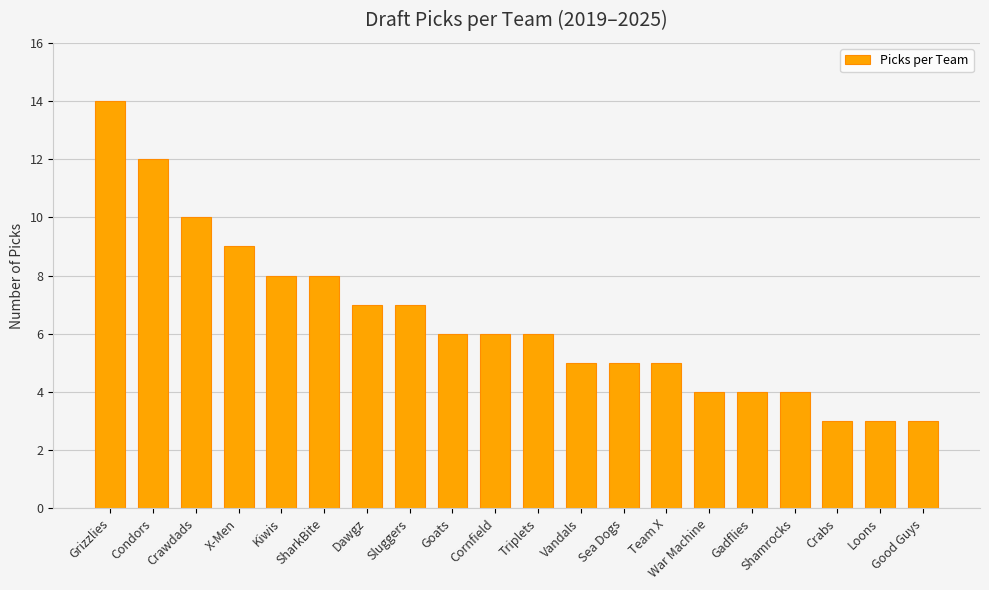

Approximately how many times larger is the value at Goats compared to Grizzlies?

0.4